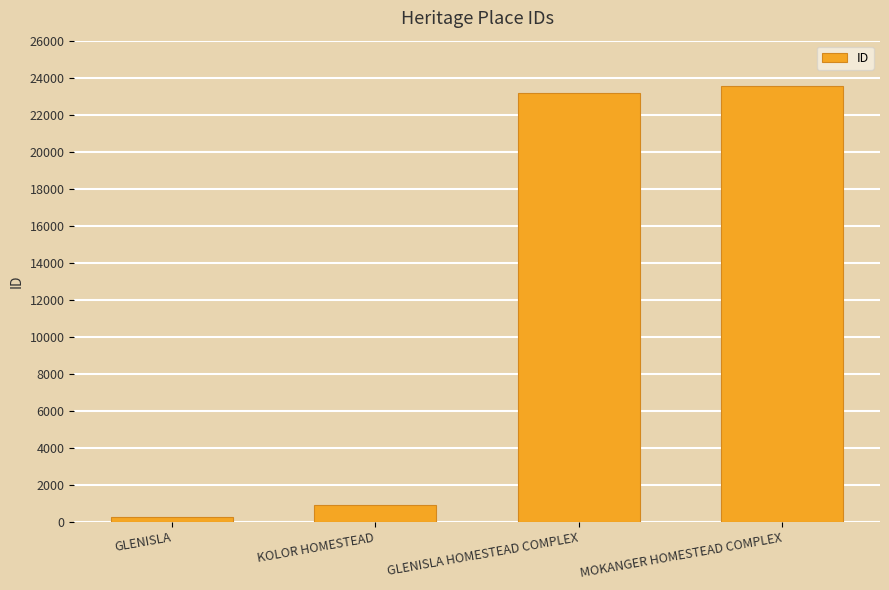

Reading right to left, list all the values displayed in this chart.

23543	23157	922	280